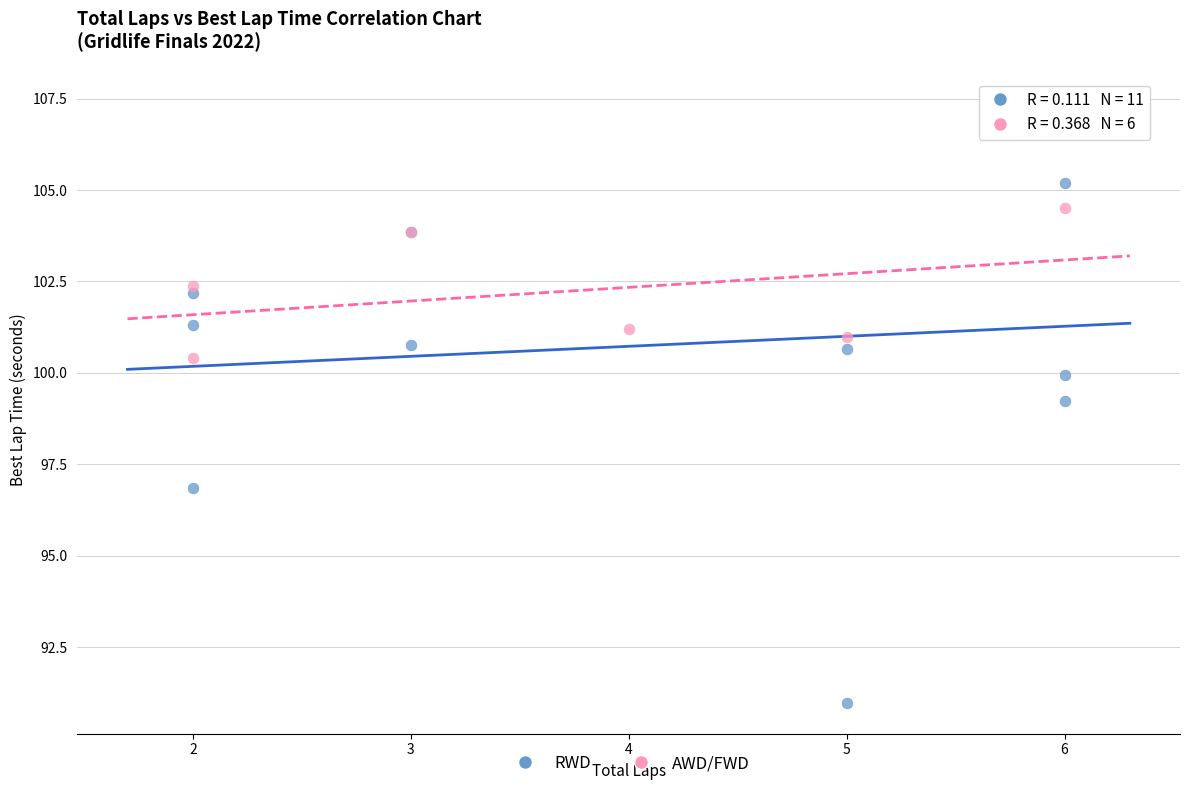

Which series contains the lowest Y value?

RWD